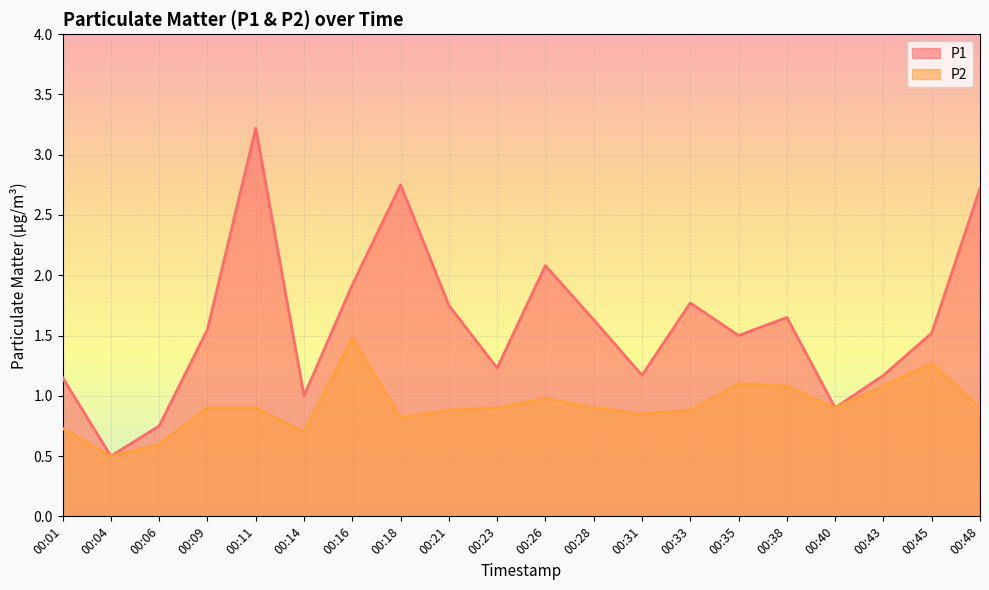

Where does the P1 series first go above 1?

00:01